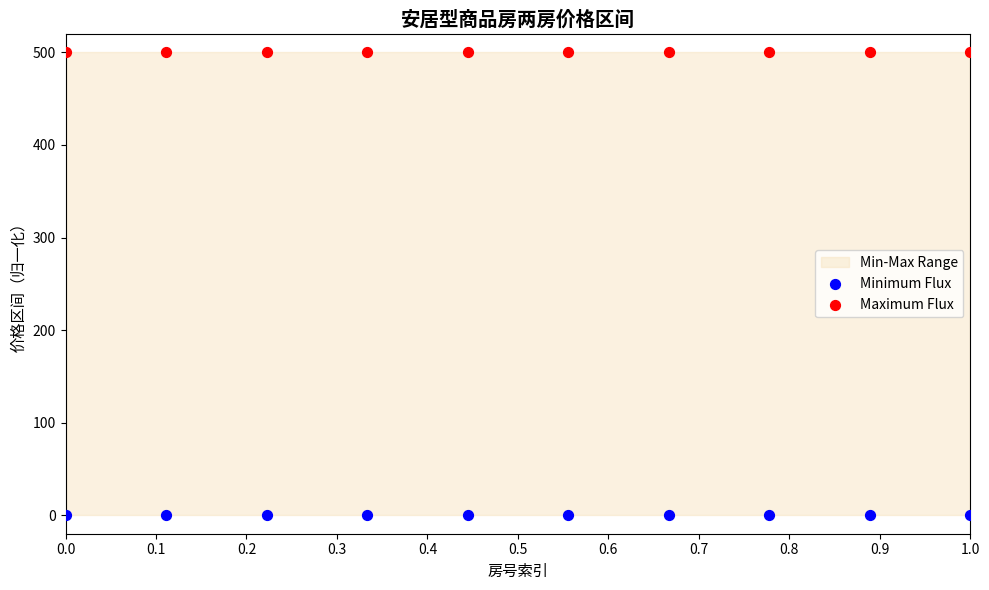

Which series contains the highest Y value?

Maximum Flux